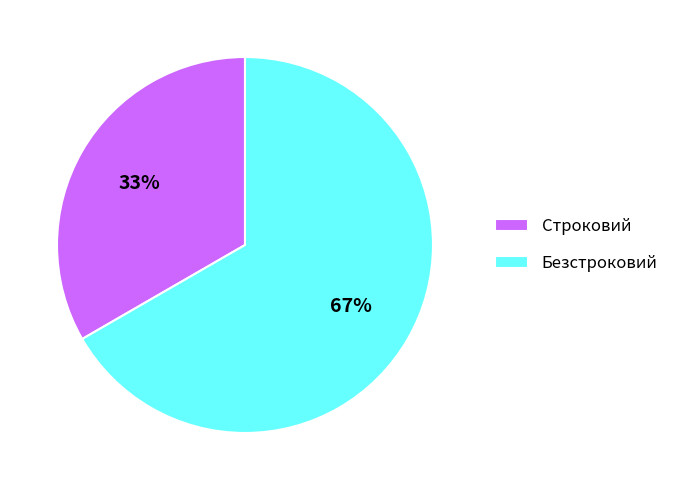

Combined, do Строковий and Безстроковий account for over 50%?

Yes